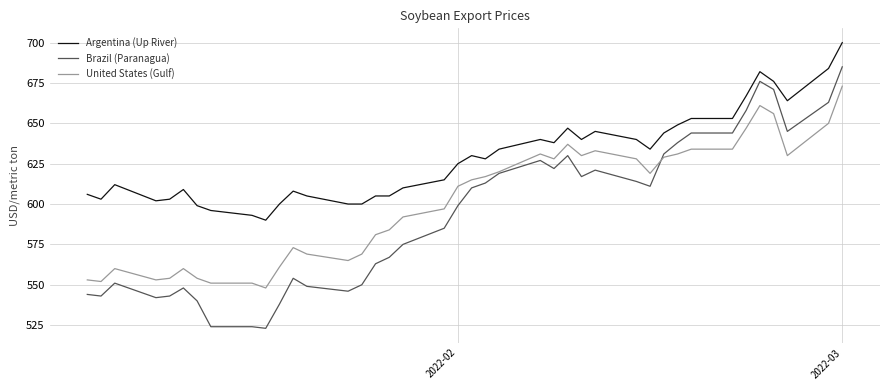

What is the maximum value shown in the chart?

700